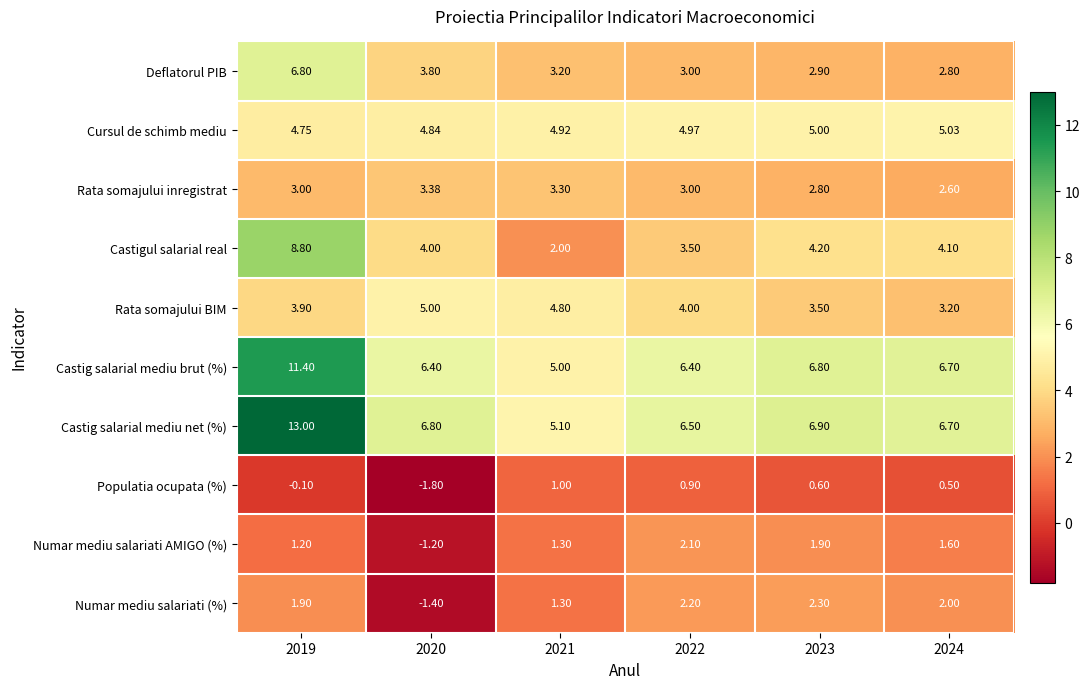

Which series has the largest total across all categories?

Castig salarial mediu net (%)